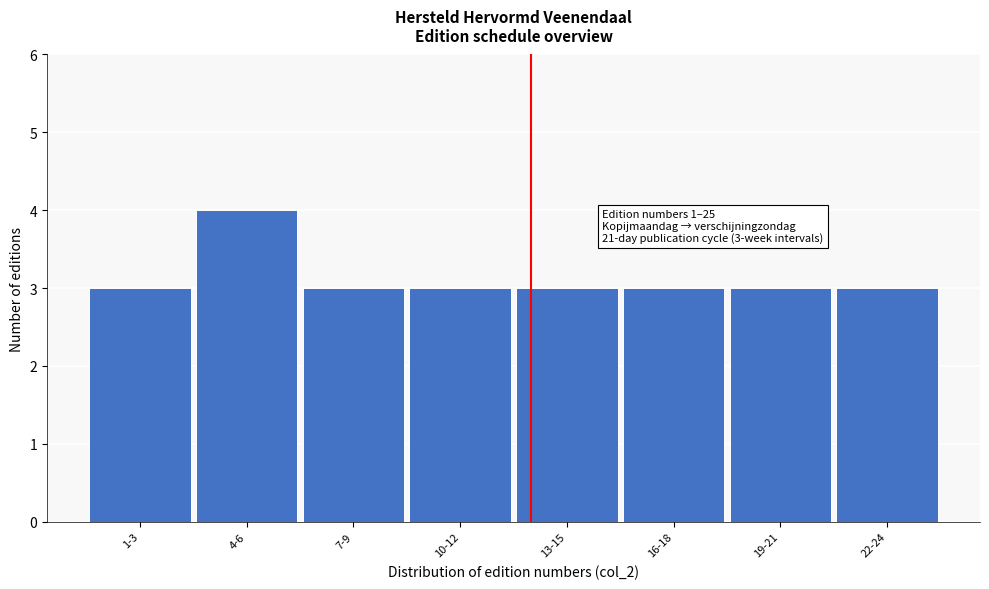

Reading left to right, what are all the values shown in this chart?

1-3=3	4-6=4	7-9=3	10-12=3	13-15=3	16-18=3	19-21=3	22-24=3